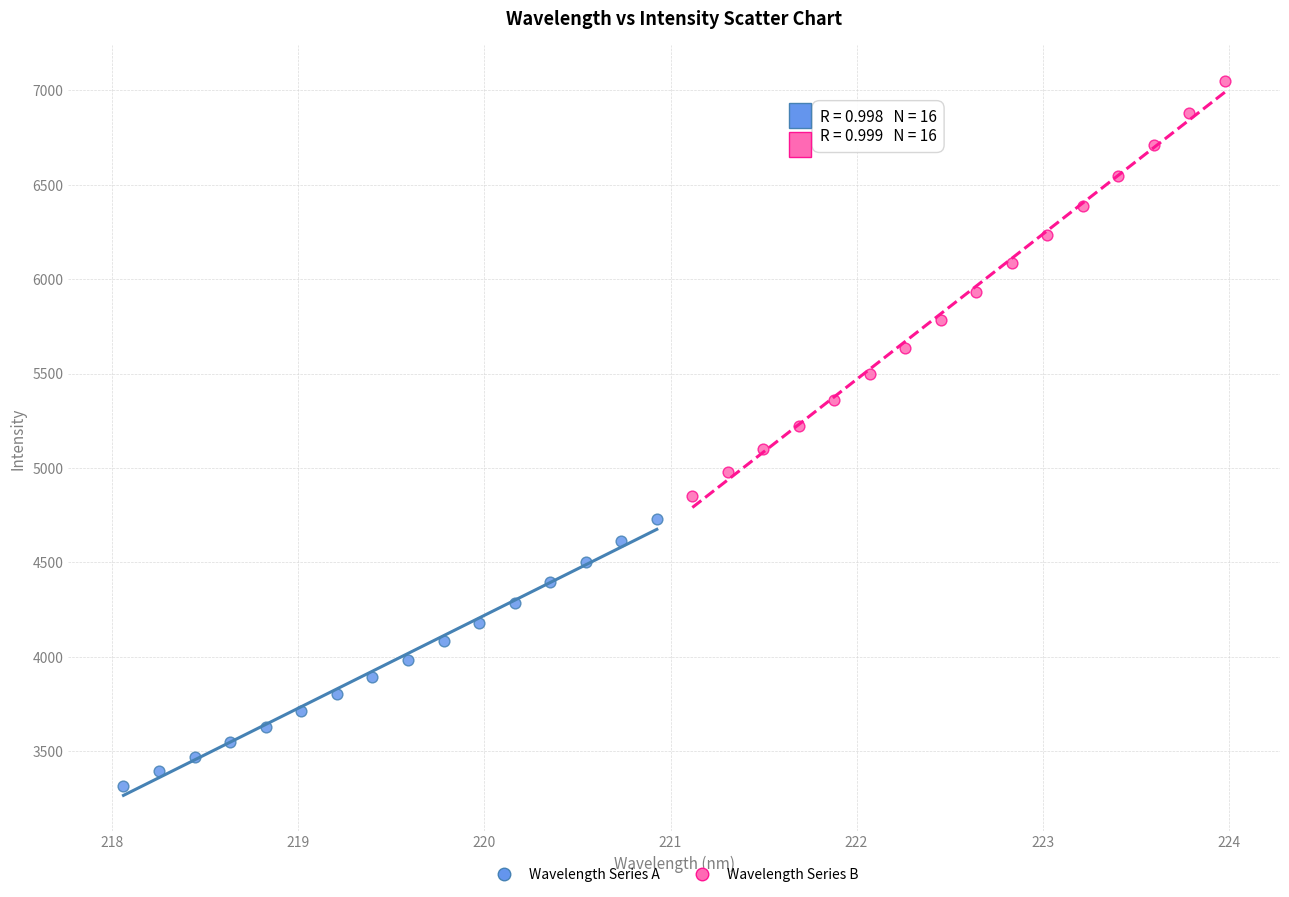

Which series reaches the minimum Y coordinate?

Wavelength Series A